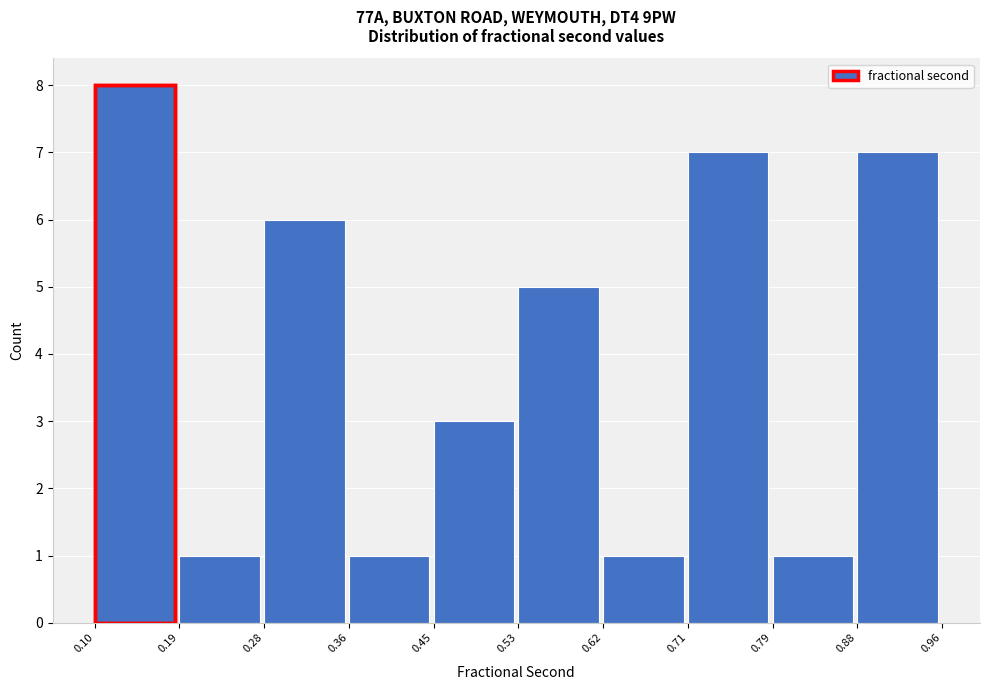

Reading left to right, transcribe this chart: for each bar, give the range it covers on the x-axis and its height. The values are not printed on the chart, so give them approximately, as read against the axis.

0.10 to 0.19: 8
0.19 to 0.28: 1
0.28 to 0.36: 6
0.36 to 0.45: 1
0.45 to 0.53: 3
0.53 to 0.62: 5
0.62 to 0.71: 1
0.71 to 0.79: 7
0.79 to 0.88: 1
0.88 to 0.96: 7